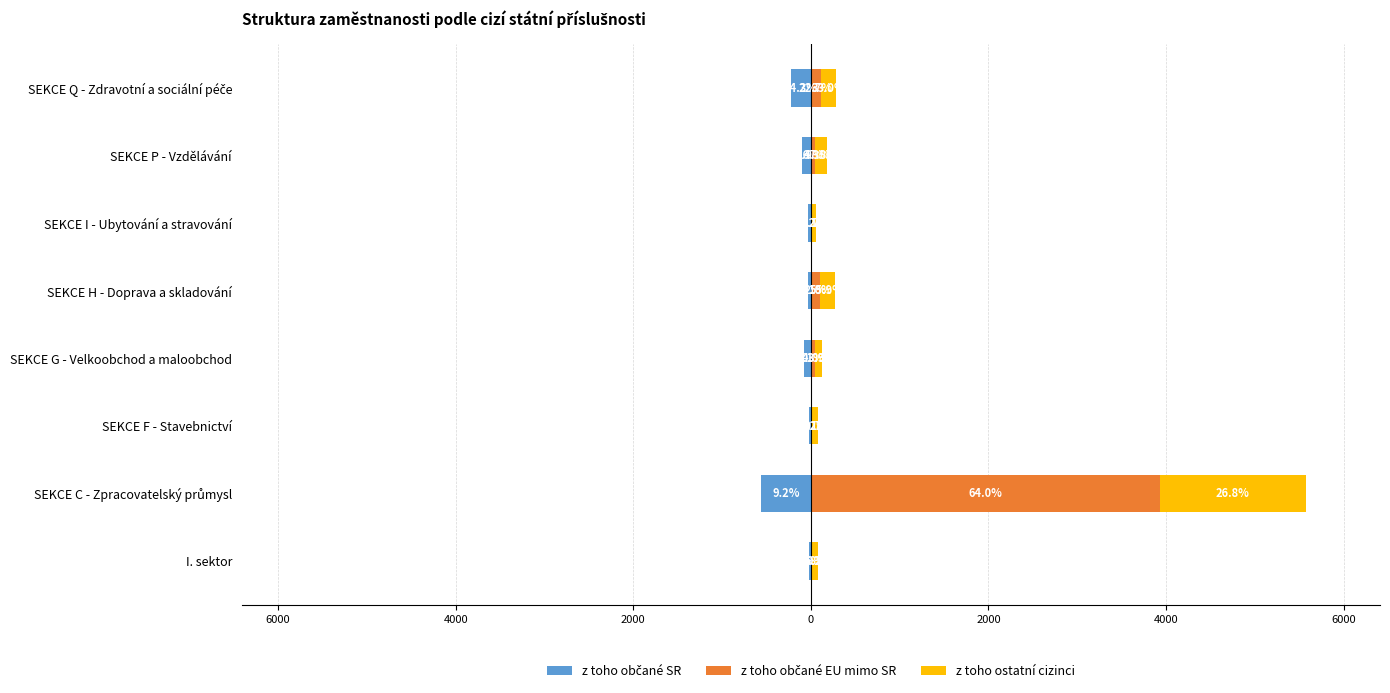

How many groups of bars are there?

8